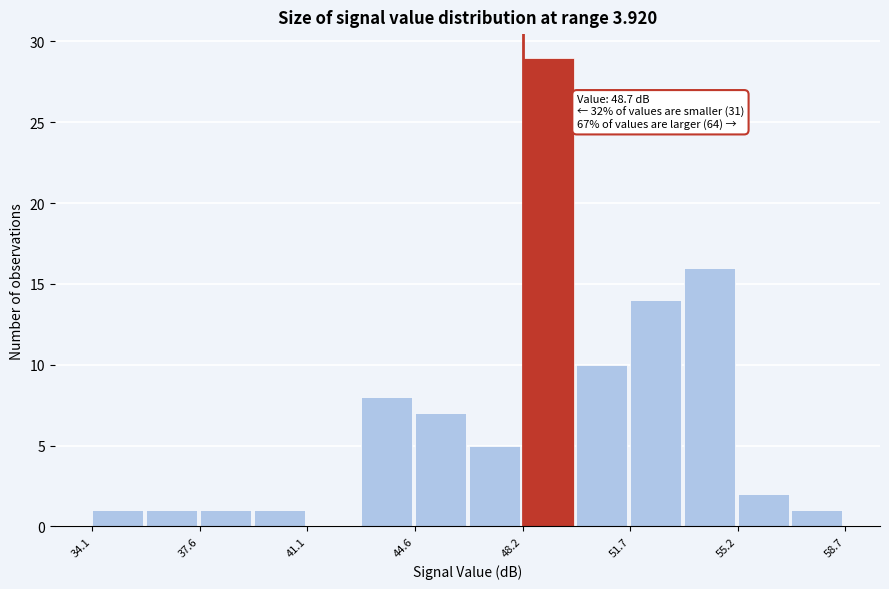

Around what value on the x-axis is the tallest bar? Give the approximate position of its centre, as read against the axis.

49.0